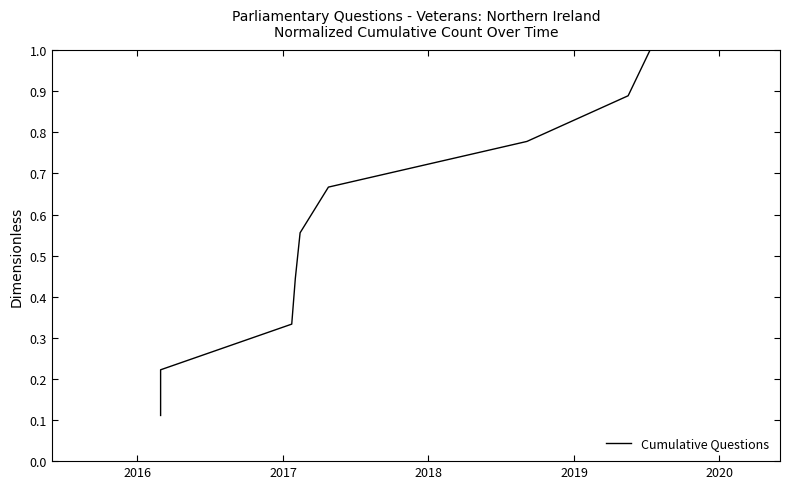

What is the minimum value shown in the chart?

0.1